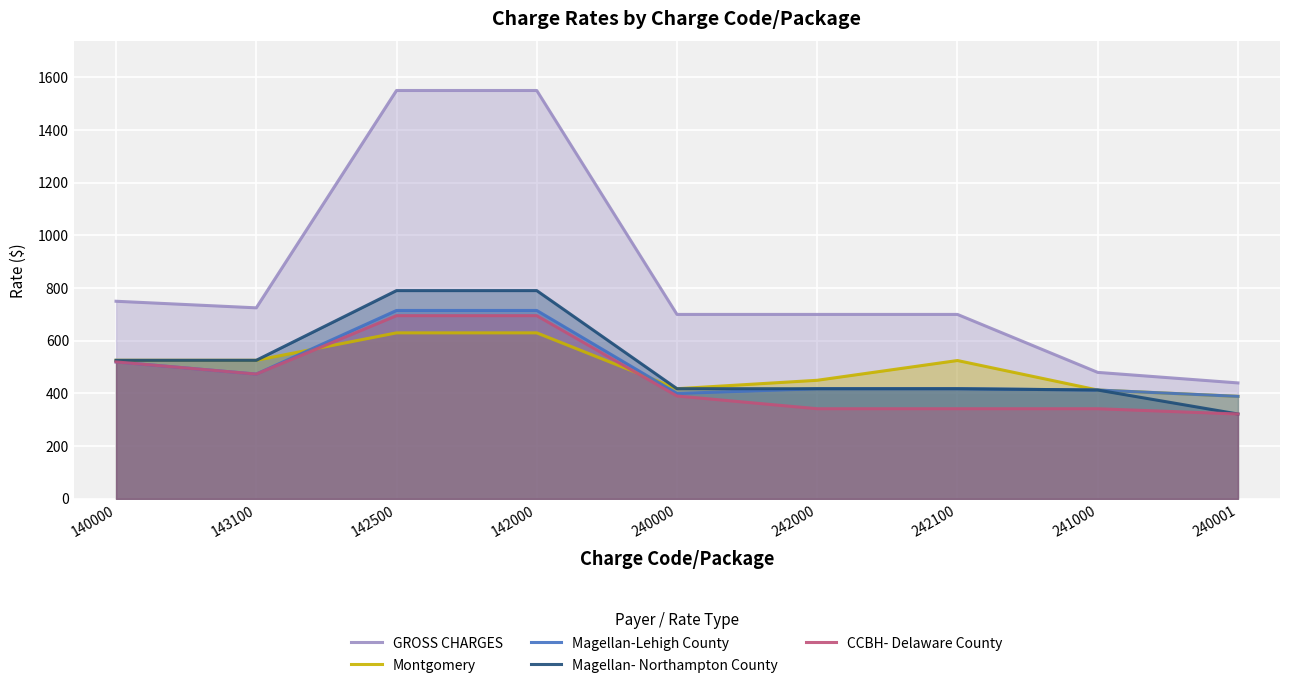

The value of GROSS CHARGES at 143100 is 725.0. True or false?

True